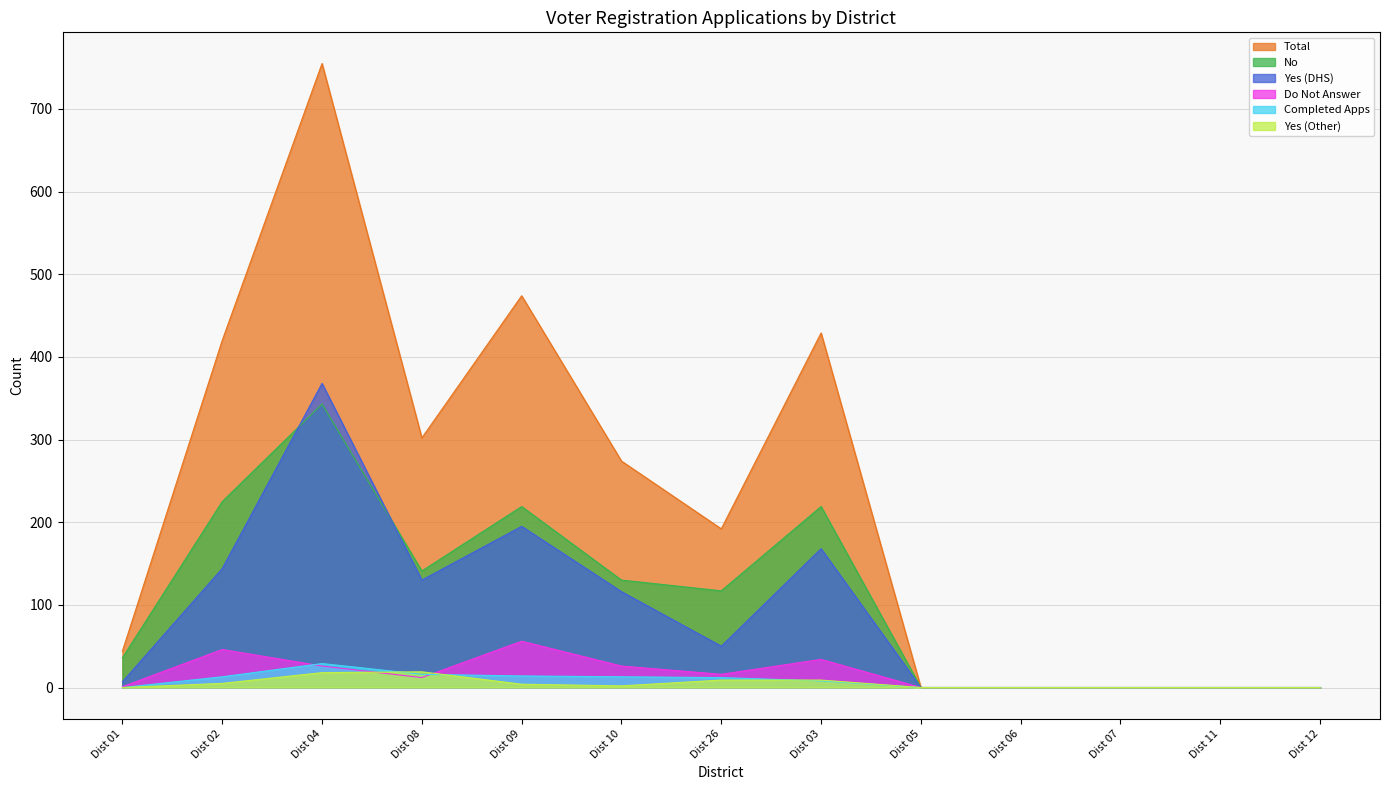

The Yes (Other) series shows 8 at Dist 07. True or false?

False